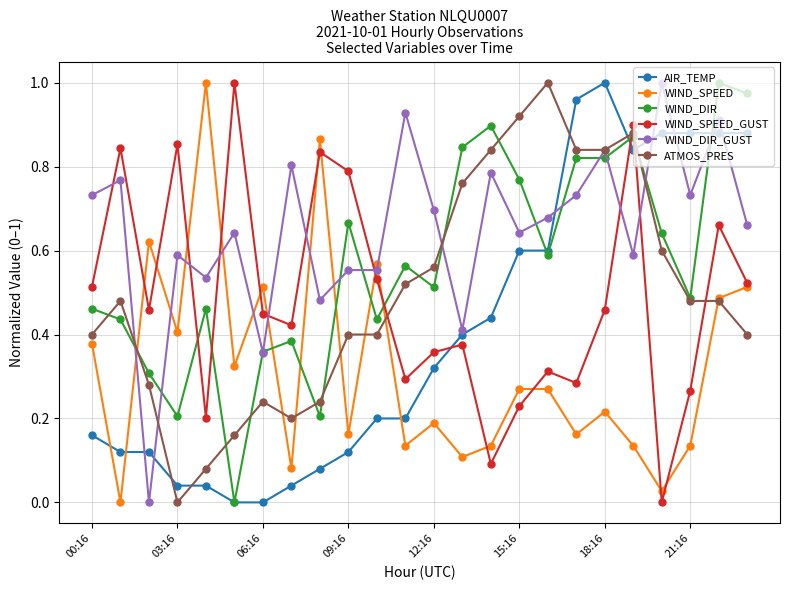

Which series ends up on top after the final intersection of WIND_SPEED_GUST and ATMOS_PRES?

WIND_SPEED_GUST